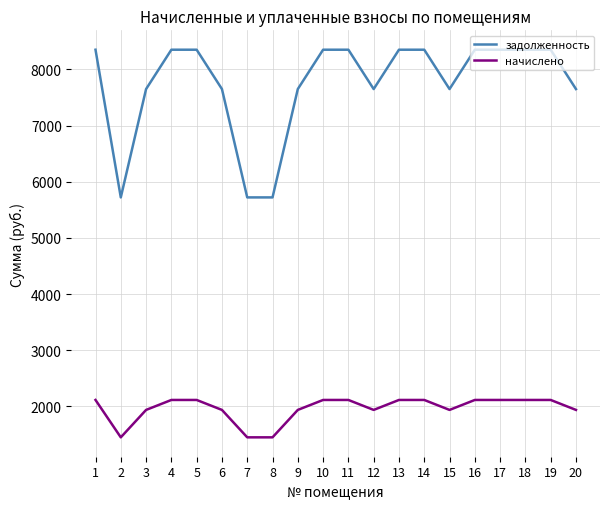

Reading left to right, what are all the values shown in this chart?

задолженность: 1=8352.0	2=5721.6	3=7651.2	4=8352.0	5=8352.0	6=7651.2	7=5721.6	8=5721.6	9=7651.2	10=8352.0	11=8352.0	12=7651.2	13=8352.0	14=8352.0	15=7651.2	16=8352.0	17=8352.0	18=8352.0	19=8352.0	20=7651.2
начислено: 1=2114.1	2=1448.3	3=1936.7	4=2114.1	5=2114.1	6=1936.7	7=1448.3	8=1448.3	9=1936.7	10=2114.1	11=2114.1	12=1936.7	13=2114.1	14=2114.1	15=1936.7	16=2114.1	17=2114.1	18=2114.1	19=2114.1	20=1936.7